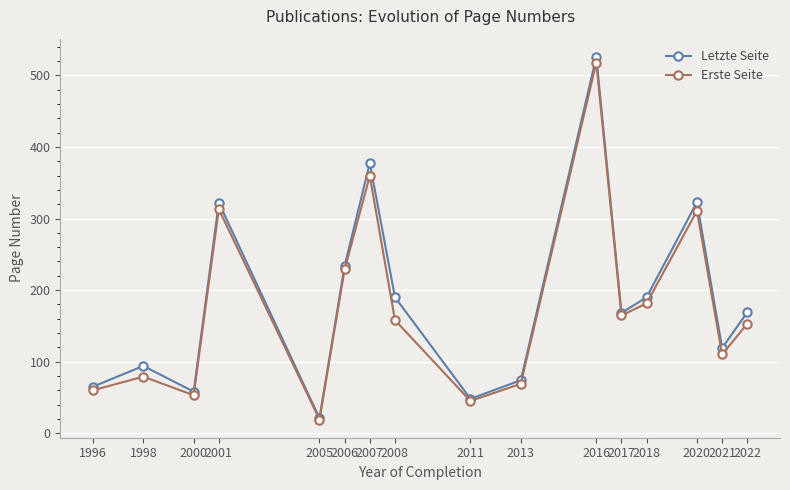

Between 2006 and 2016, which series saw the biggest shift?

Letzte Seite